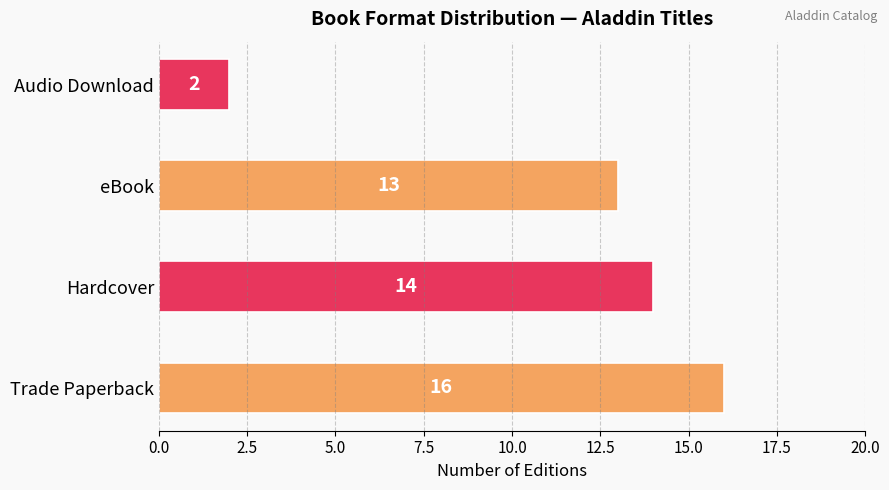

Which has a higher value, eBook or Hardcover?

Hardcover